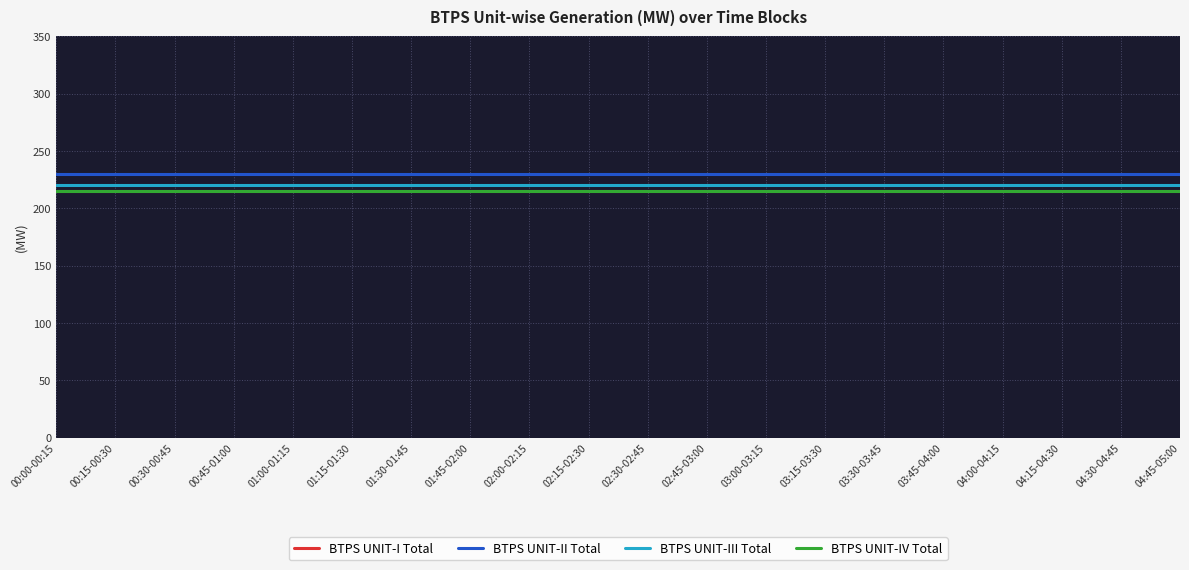

At which category is the sum across all series the highest?

00:00-00:15